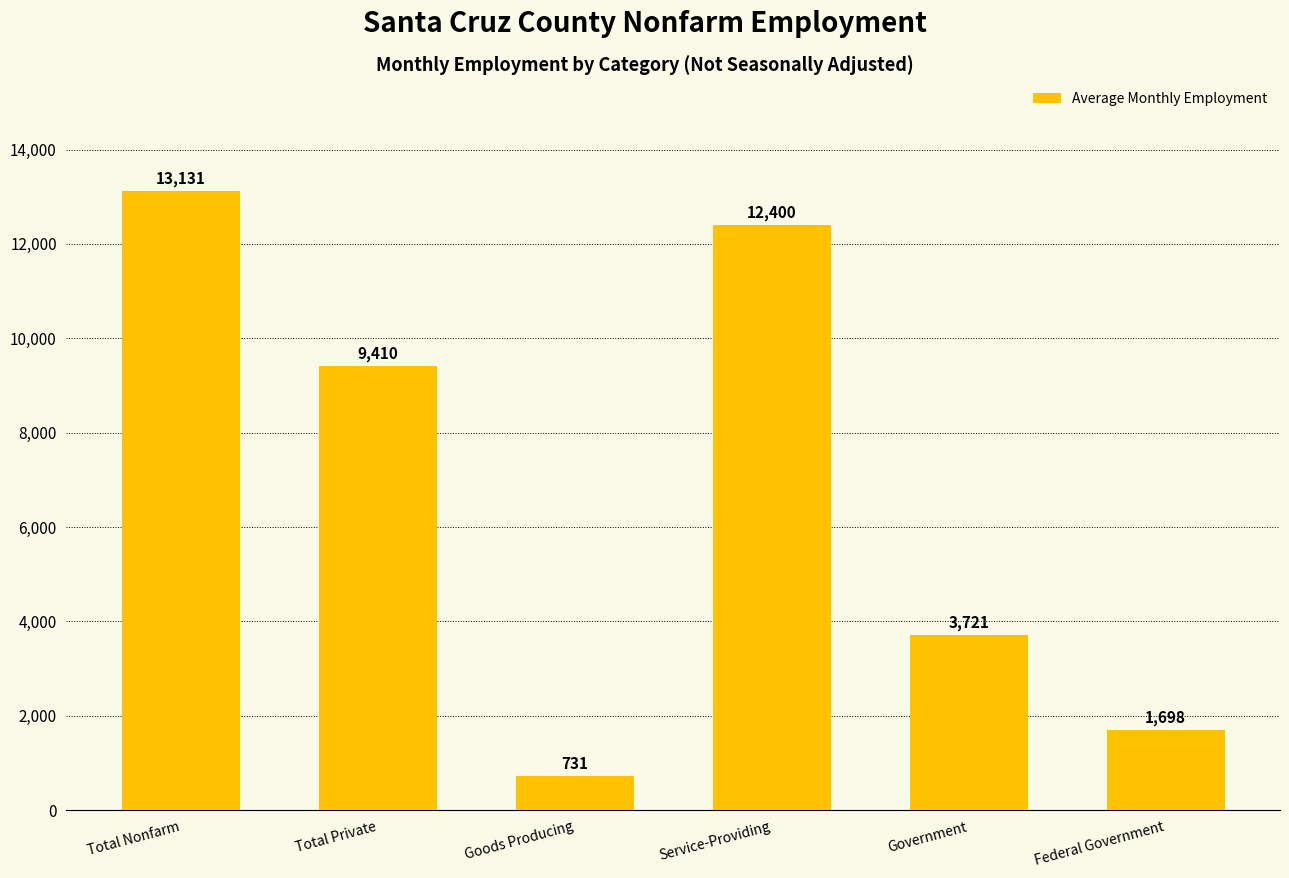

What is the sum of the values at Service-Providing and Total Private?

21810